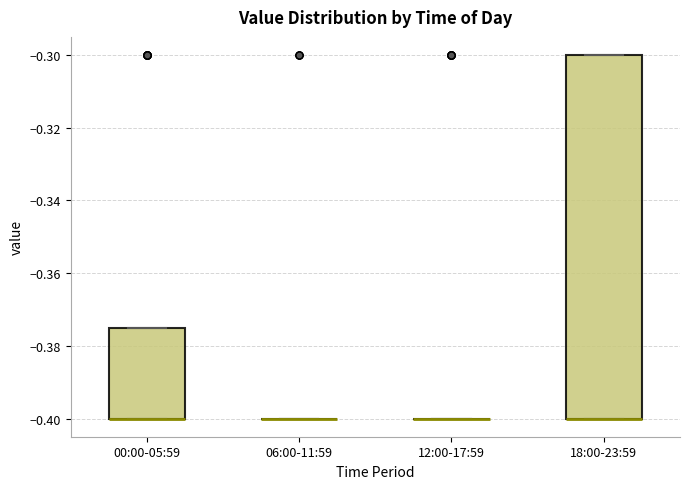

Reading left to right, transcribe this box plot: for each box, give where its median line is, the range the box spans, and where its two whiskers end, as read against the y-axis. The values are not printed on the chart, so give them approximately, as read against the axis.

00:00-05:59: median -0.400 (drawn on the box's lower edge), box -0.400 to -0.374, whiskers -0.400 to -0.374
06:00-11:59: box collapsed to a line at -0.400, whiskers -0.400 to -0.400
12:00-17:59: box collapsed to a line at -0.400, whiskers -0.400 to -0.400
18:00-23:59: median -0.400 (drawn on the box's lower edge), box -0.400 to -0.300, whiskers -0.400 to -0.300